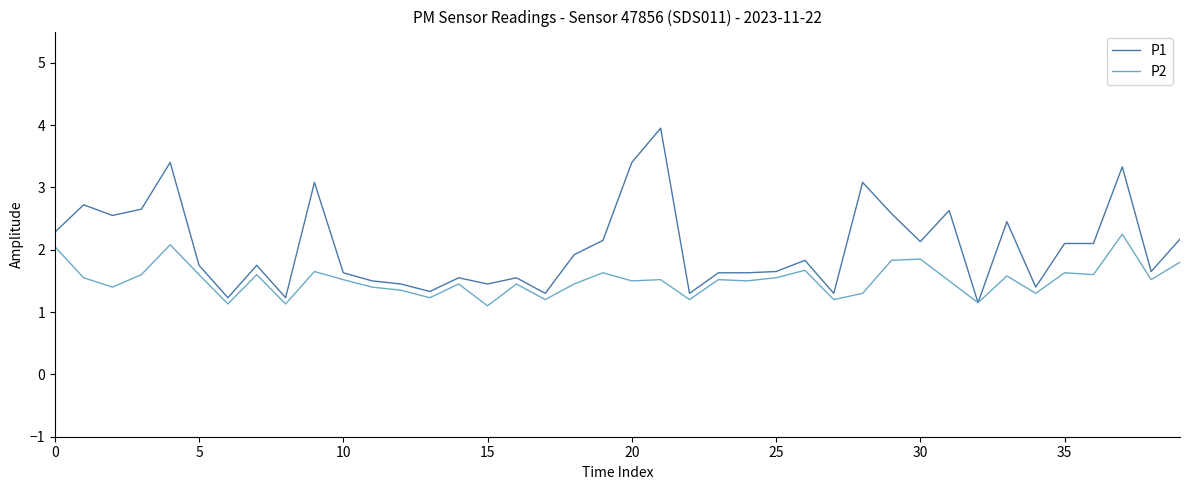

List the series in order of their overall mean, highest first.

P1, P2